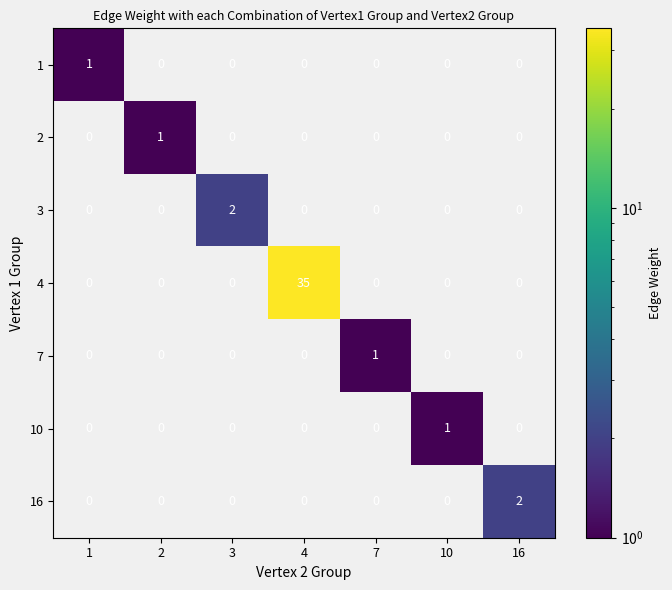

What is the minimum value shown in the chart?

1.0